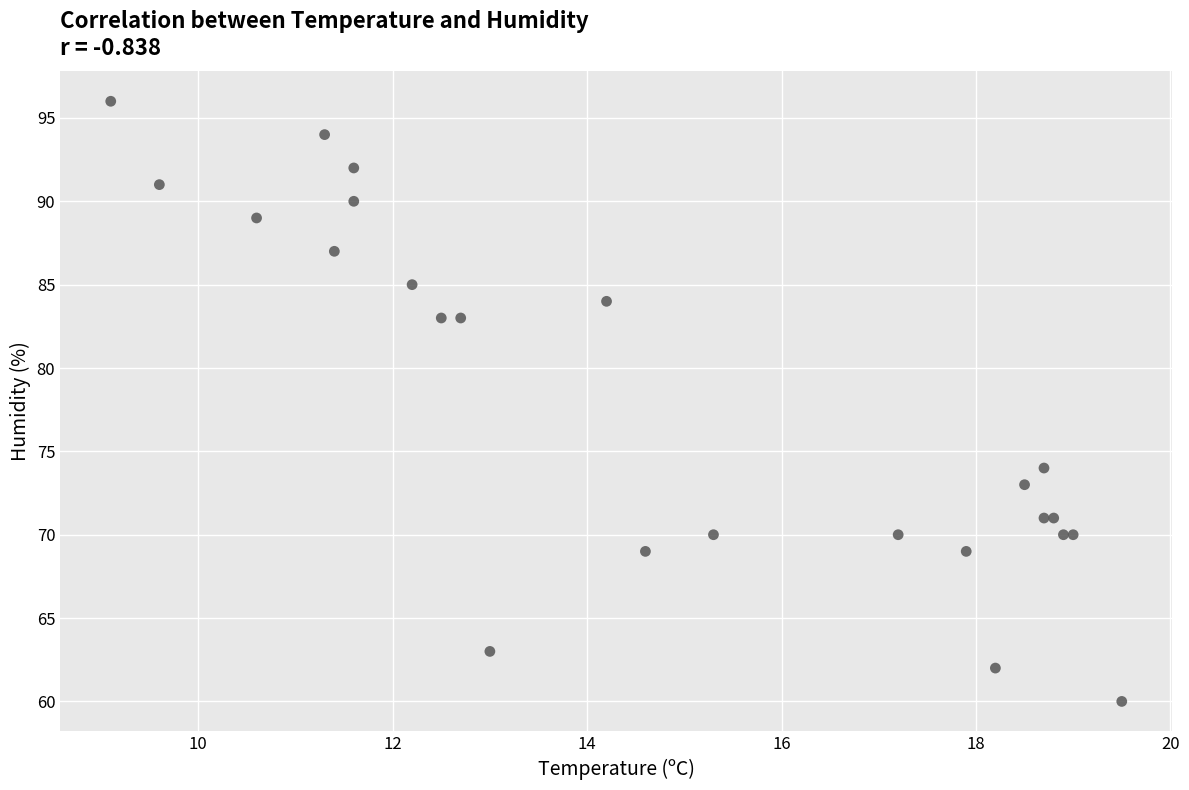

What Y value in the scatter plot is closest to 78?

74